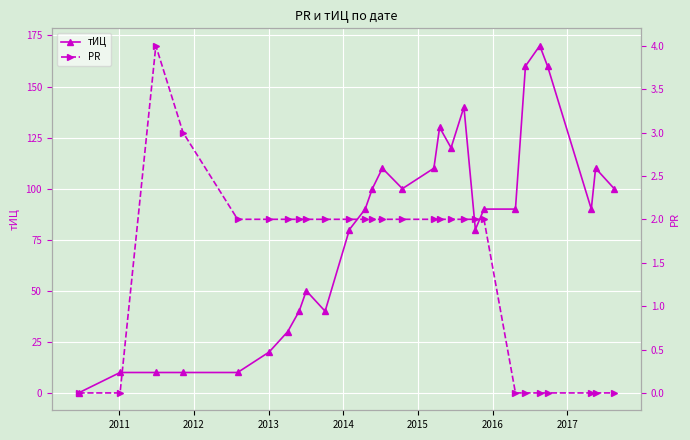

What is the value of the тИЦ point at the 24th from the left?

170